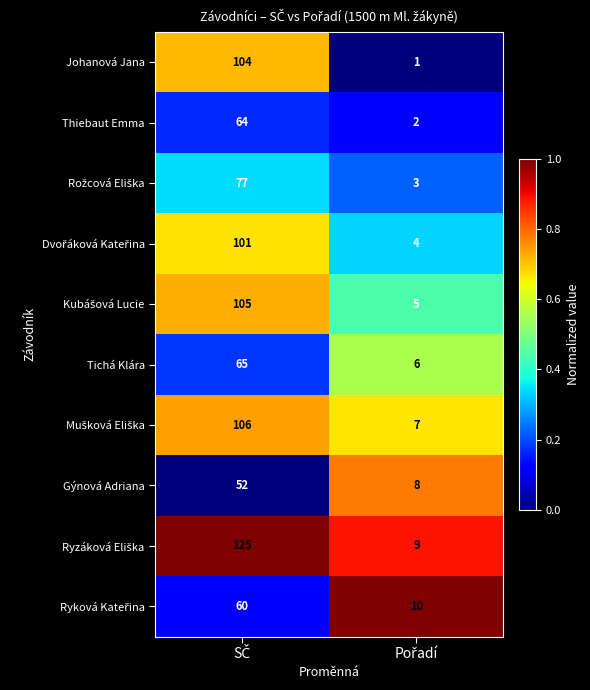

What is the average value of the Thiebaut Emma series?

33